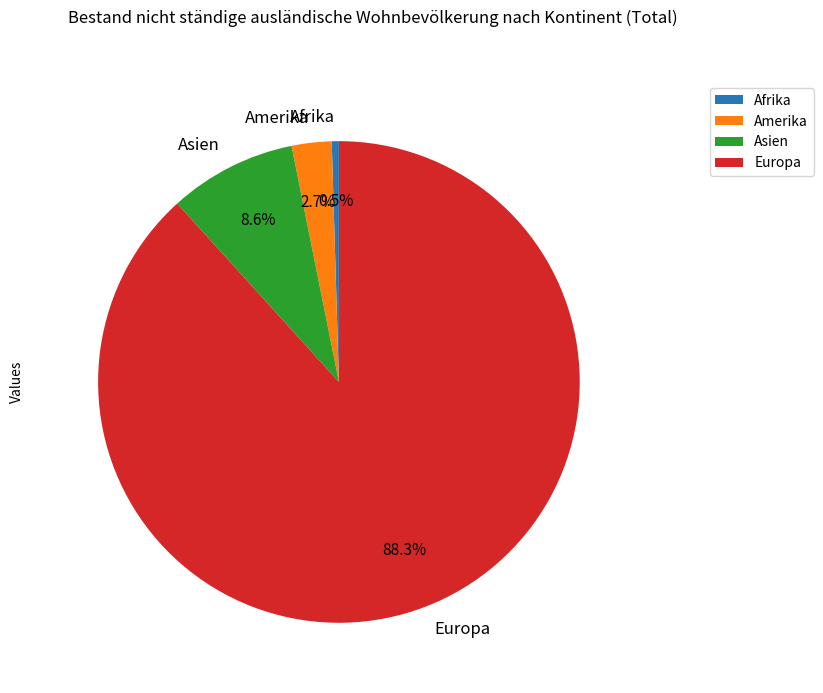

Approximately how many times larger is the value at Amerika compared to Asien?

0.3